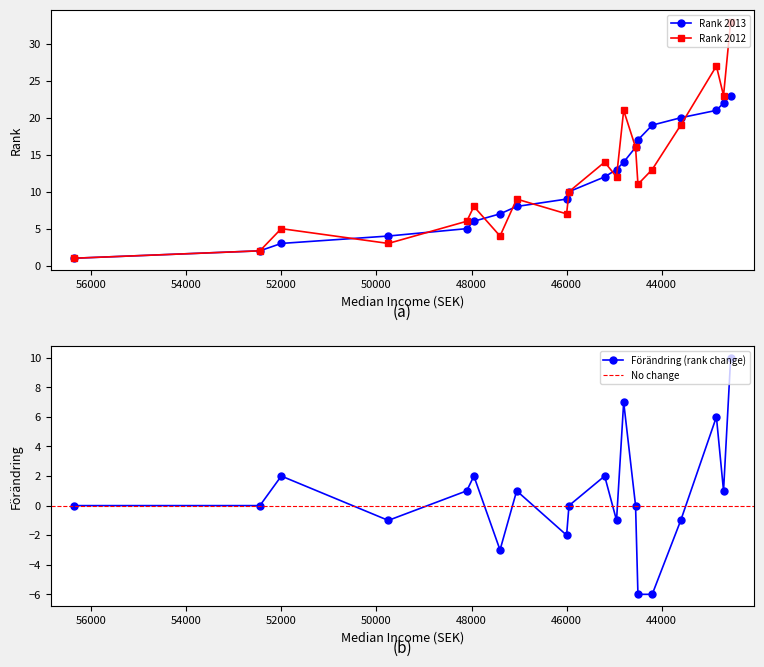

What is the total value across all series at 52000?

10